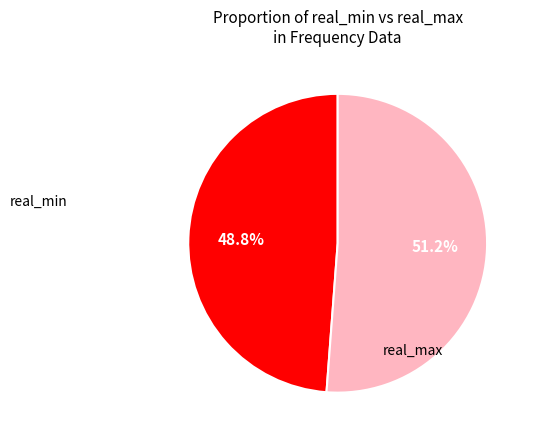

Is there a majority slice in this chart?

Yes